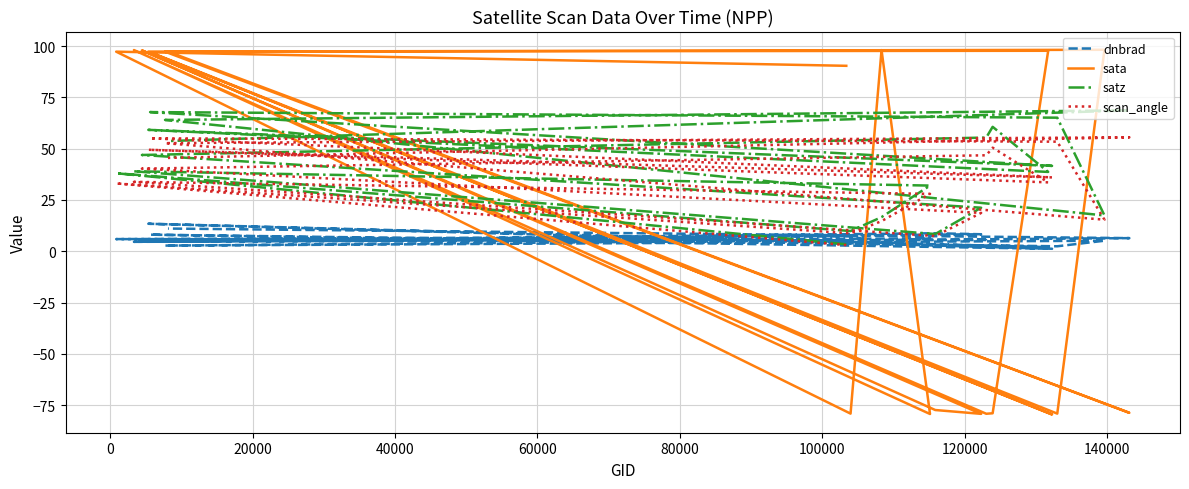

At which label does scan_angle first exceed 35?

140000